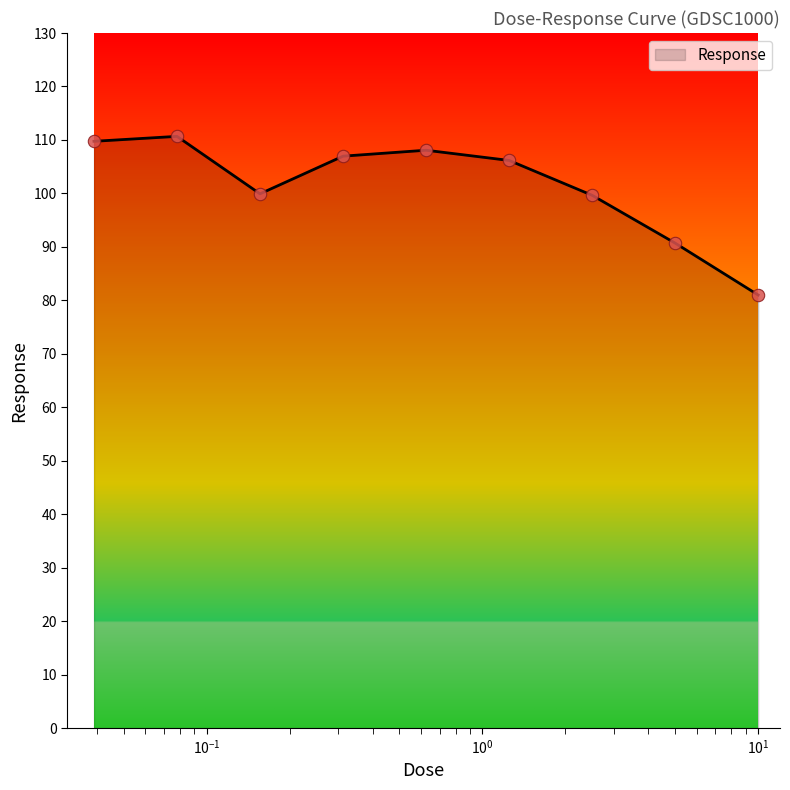

What is the maximum value shown in the chart?

110.7